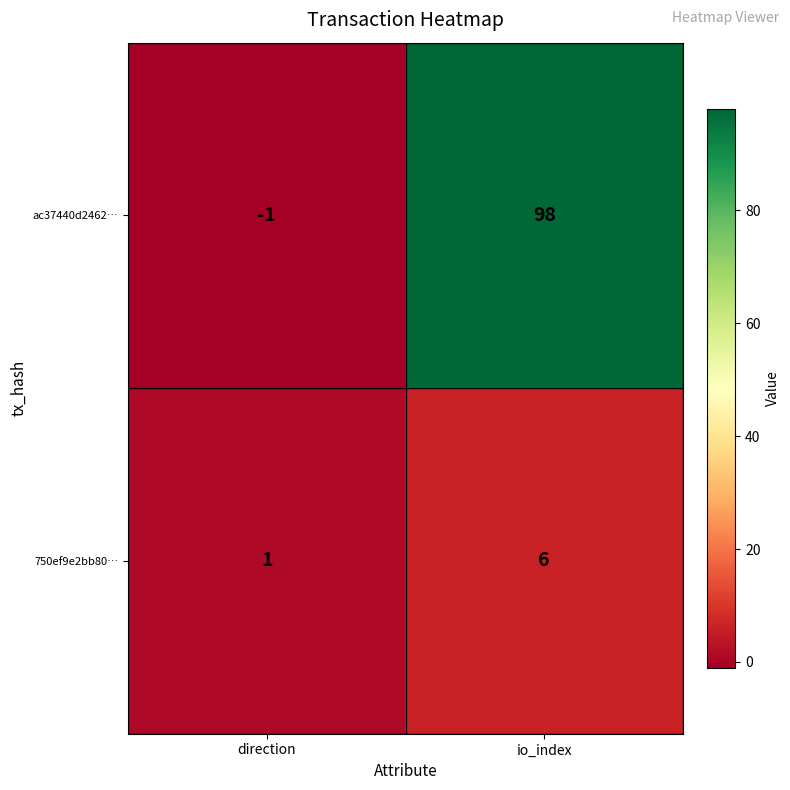

Where is ac37440d2462… nearest to the value 48?

direction